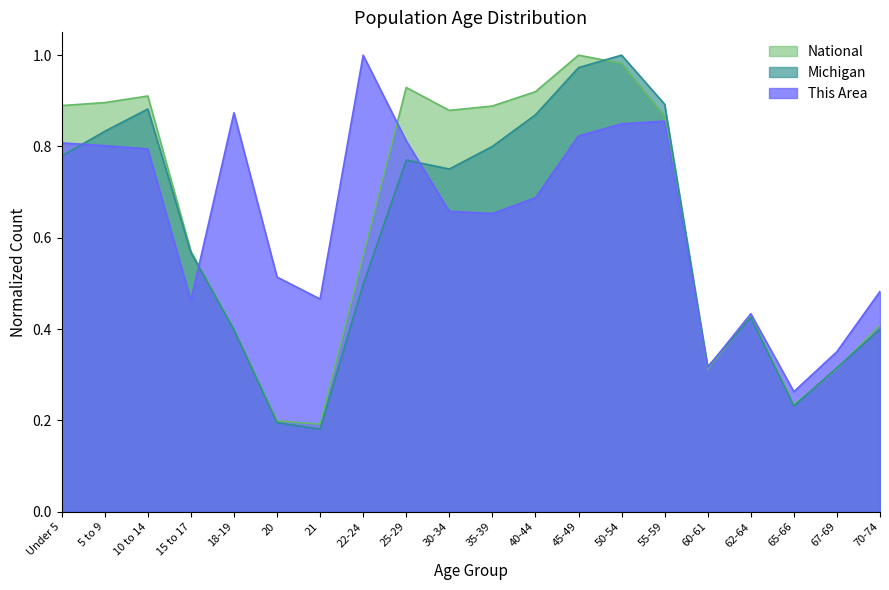

True or false: National has more than 1 points higher than both neighbors.

True